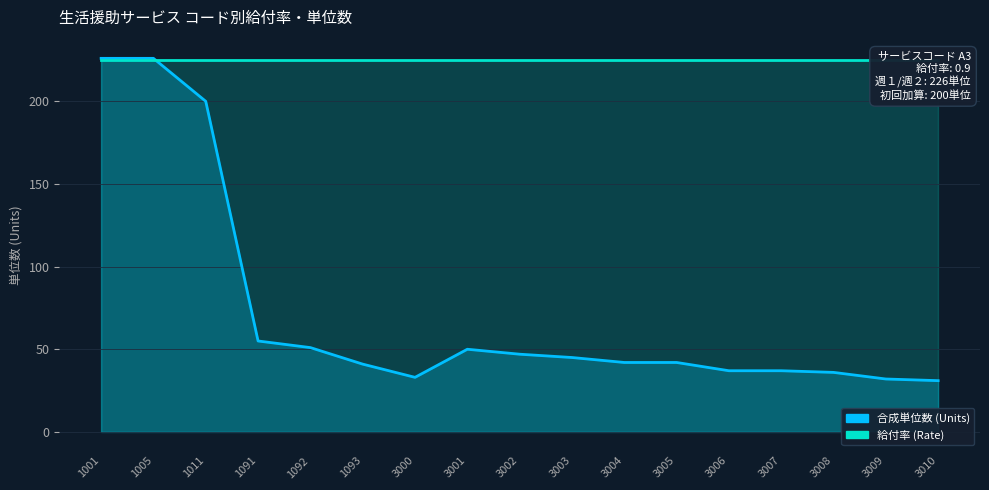

What is the value of the 給付率×250 (Rate scaled) point at the 3rd from the left?

225